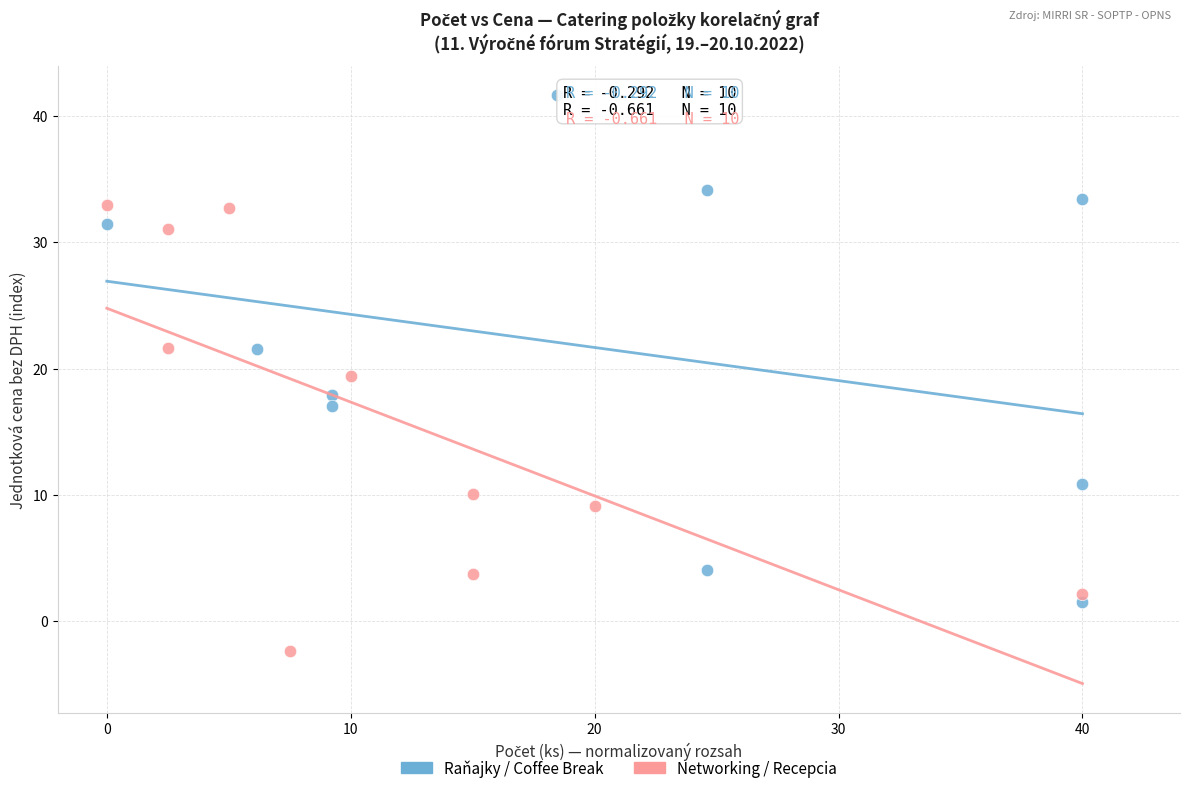

What are all the series names shown in the legend?

Raňajky / Coffee Break, Networking / Recepcia